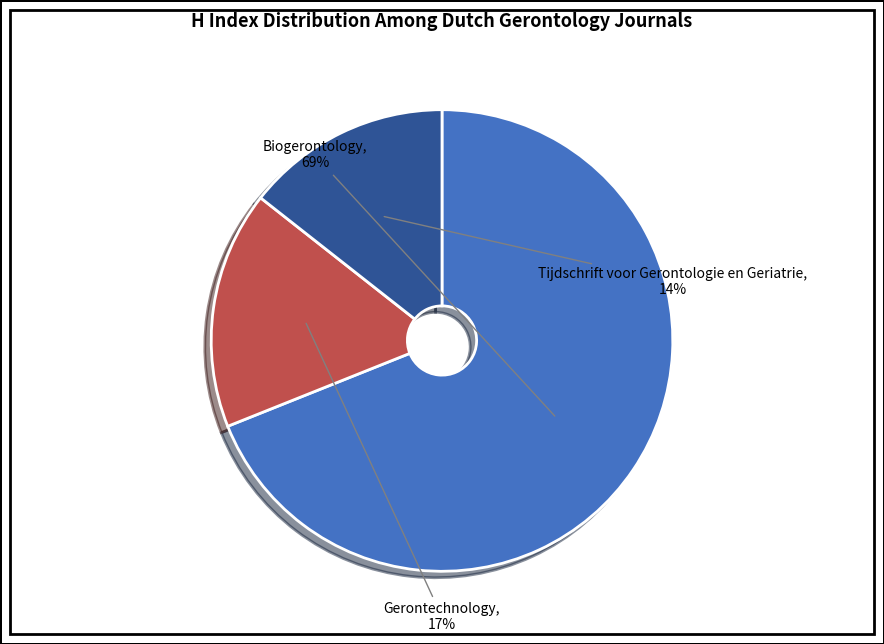

Is it true that Biogerontology is 79% of the pie?

False